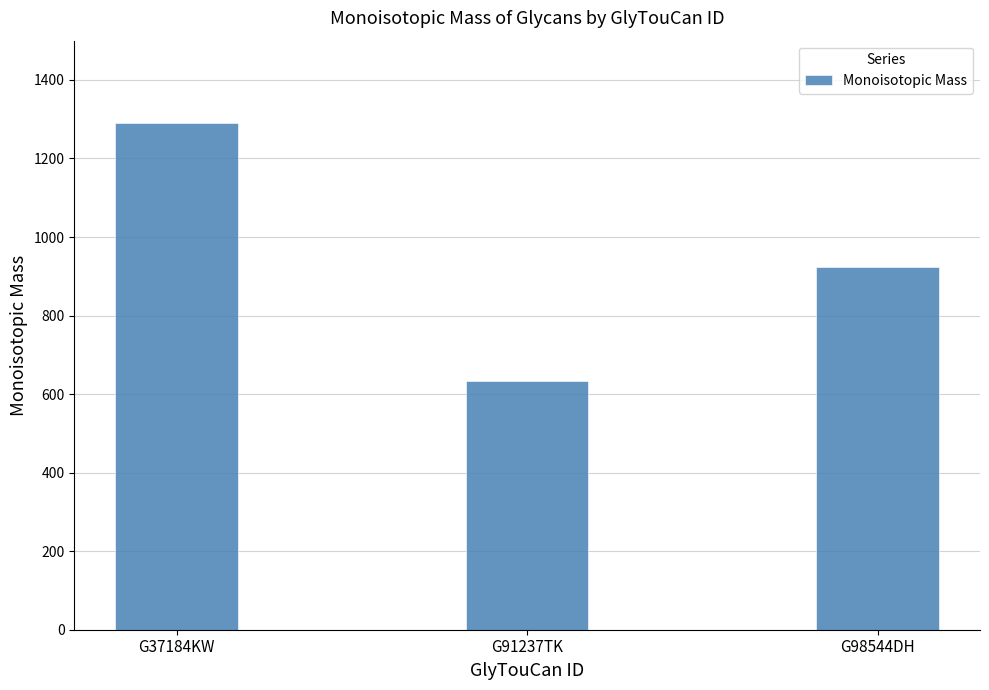

List the labels in order of value, largest first.

G37184KW, G98544DH, G91237TK